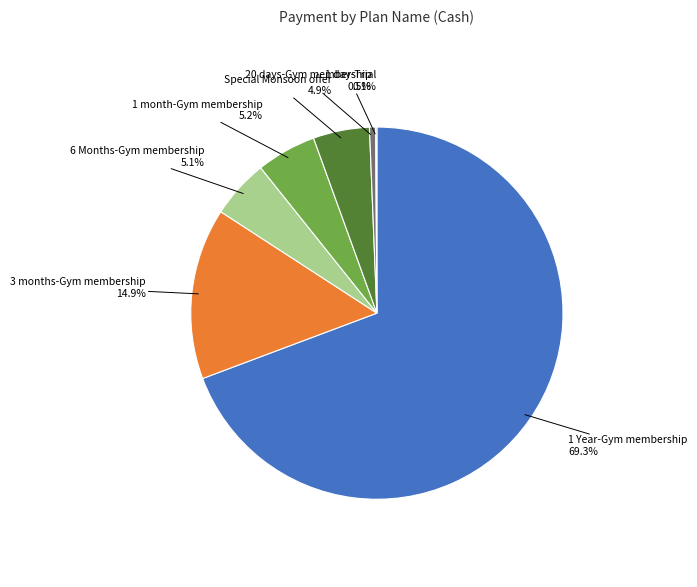

Does any single category account for the majority?

Yes